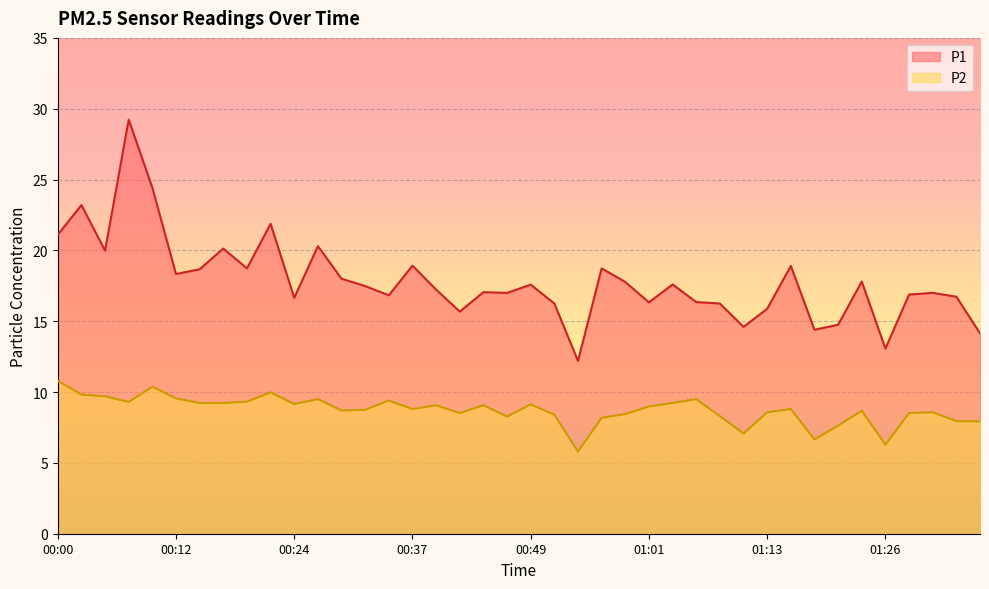

Does the chart display data point markers on the line(s)?

No